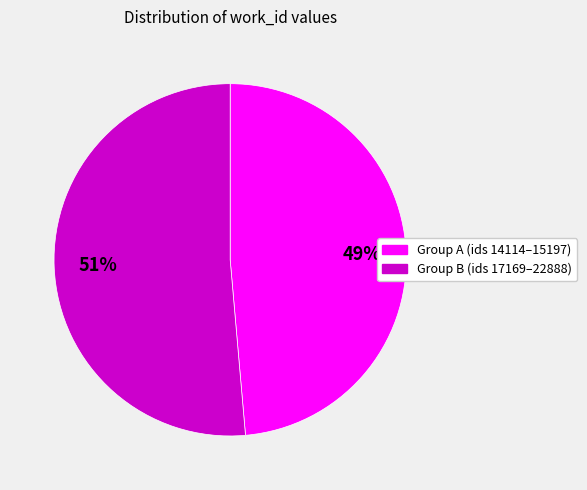

Rank the categories by value from lowest to highest.

Group A (ids 14114–15197), Group B (ids 17169–22888)